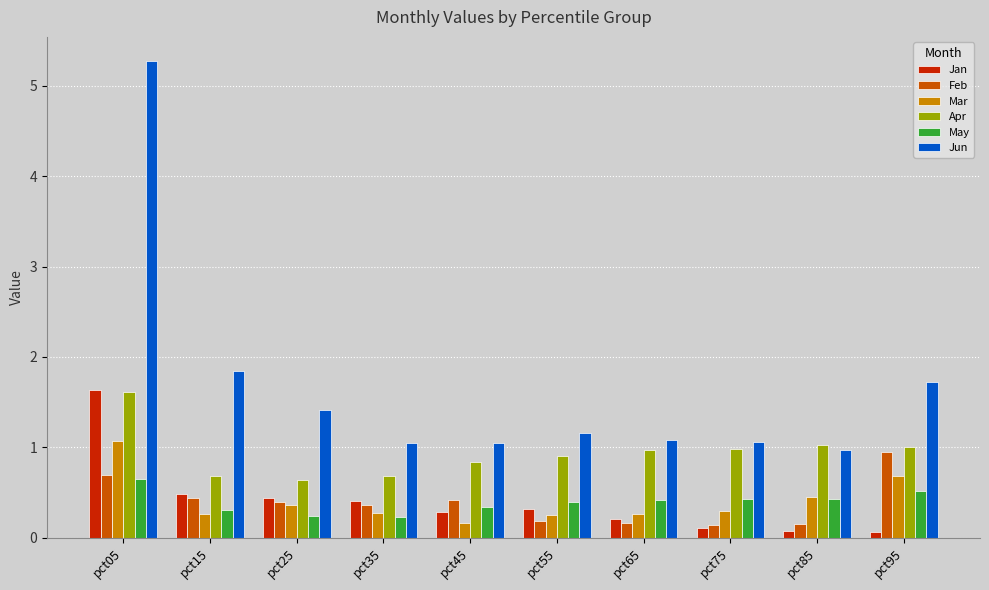

True or false: Jan has a value of 0.3 at pct45.

True